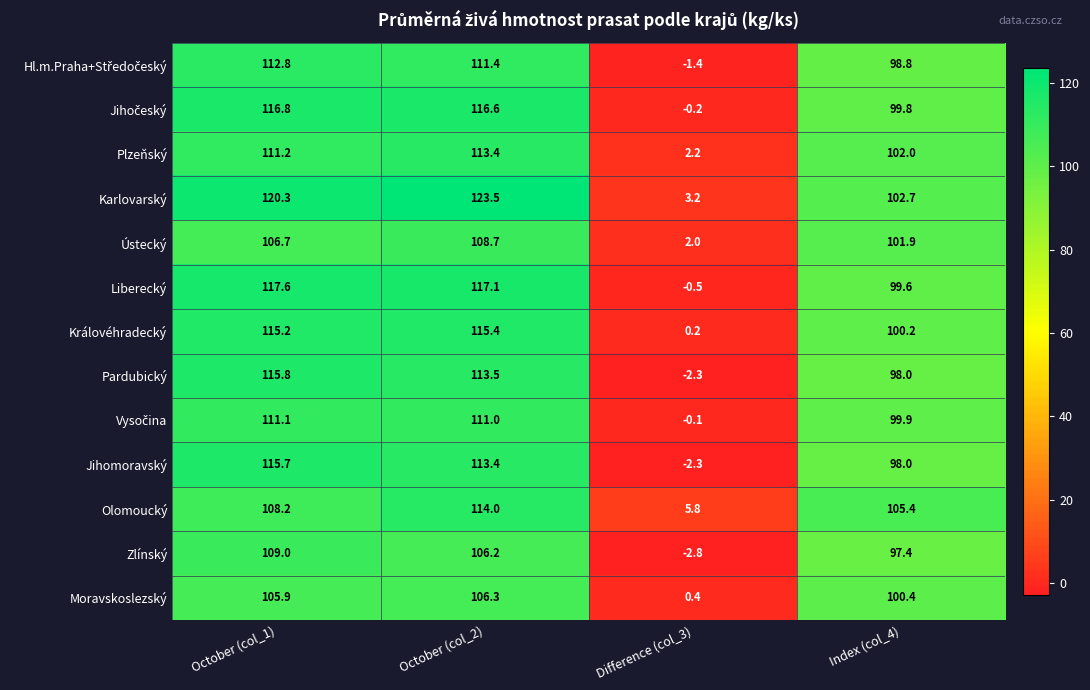

What is the sum of all Karlovarský values?

349.7